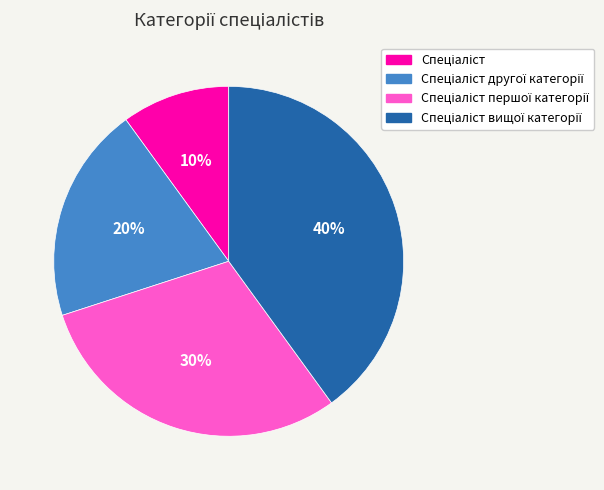

Is there a majority slice in this chart?

No